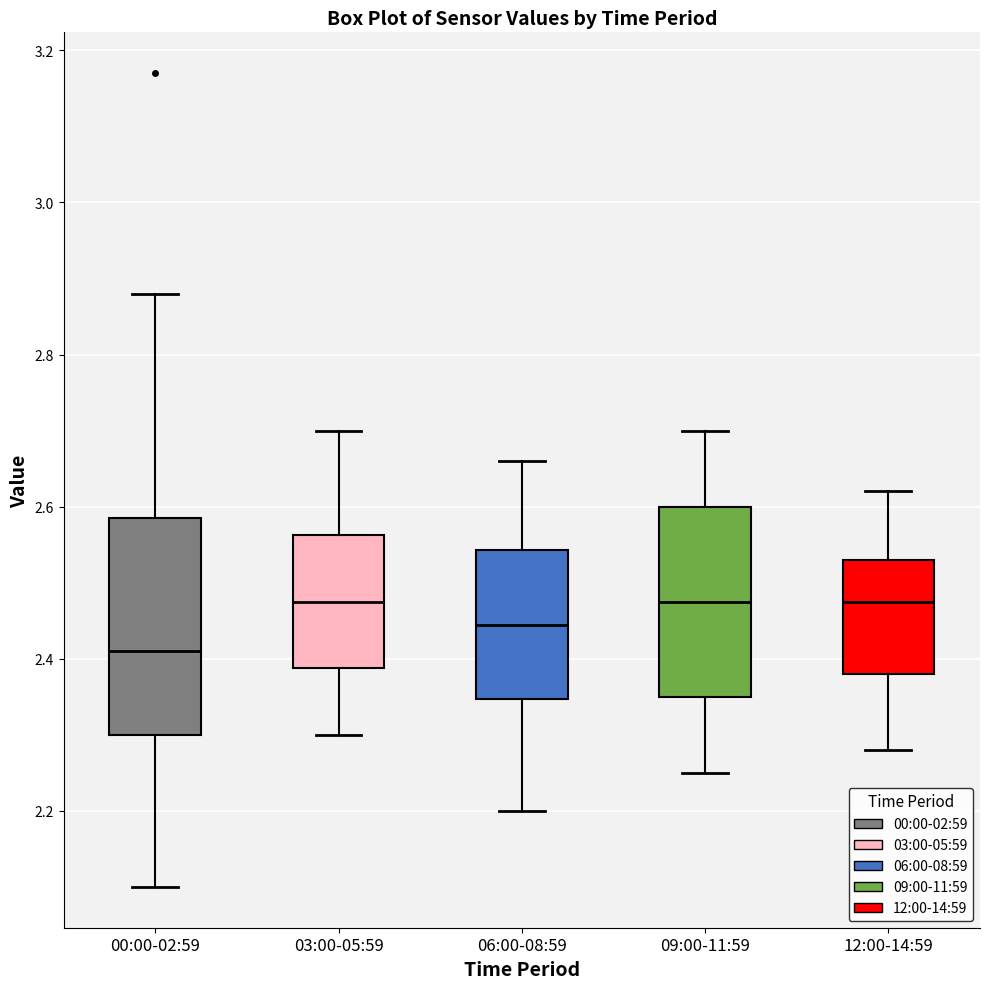

Where does the upper whisker of the box for 12:00-14:59 end on the y-axis? The values are not printed on the chart, so give them approximately, as read against the axis.

2.62